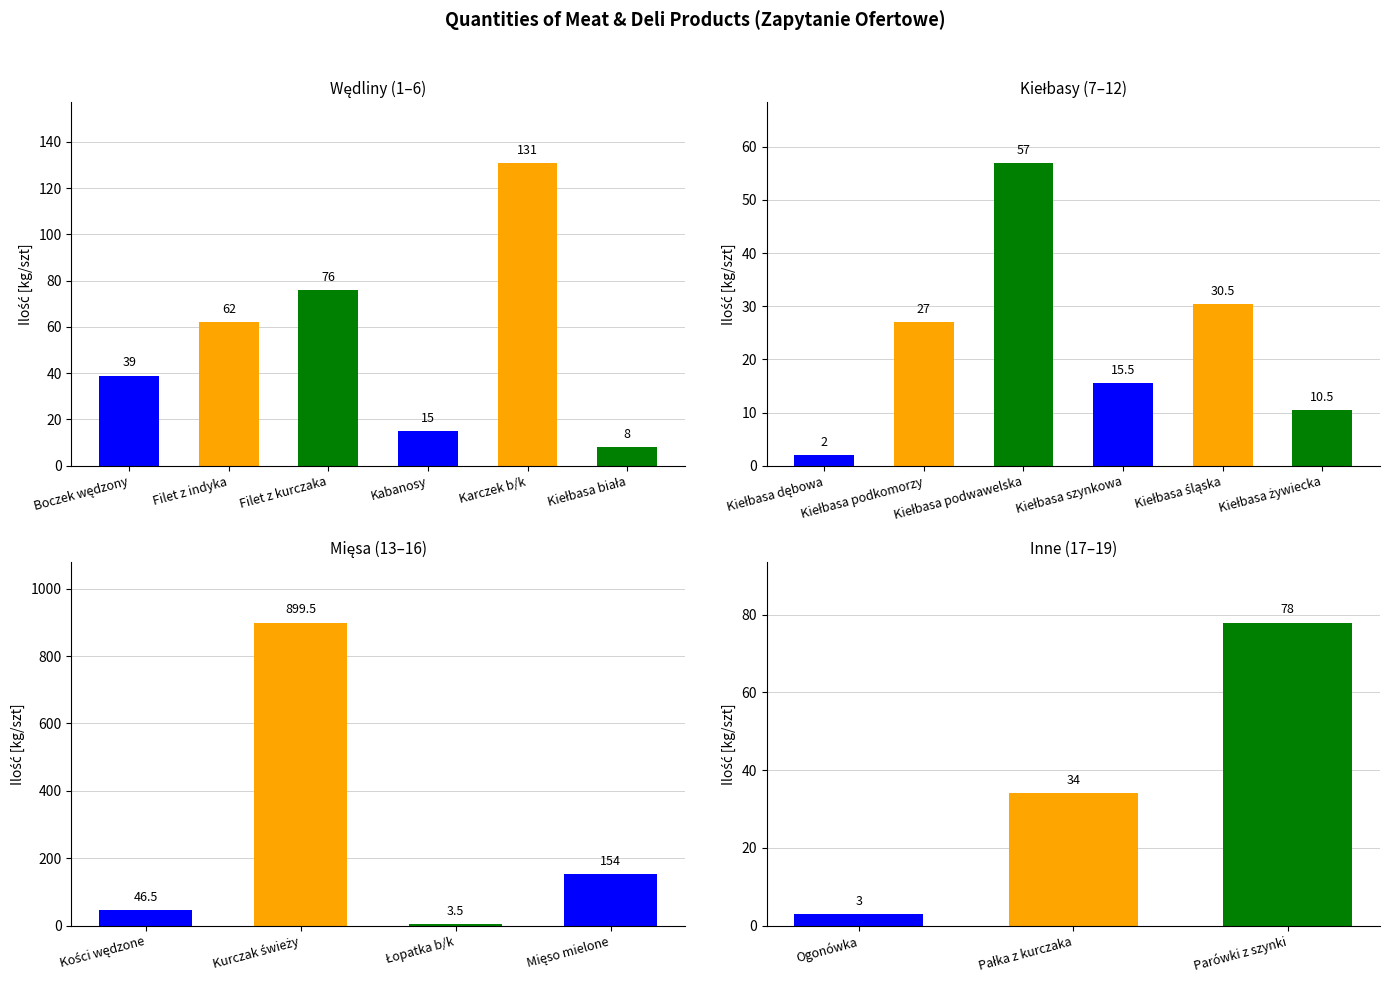

Read the Quantity (kg/szt) value at Kiełbasa śląska.

30.5